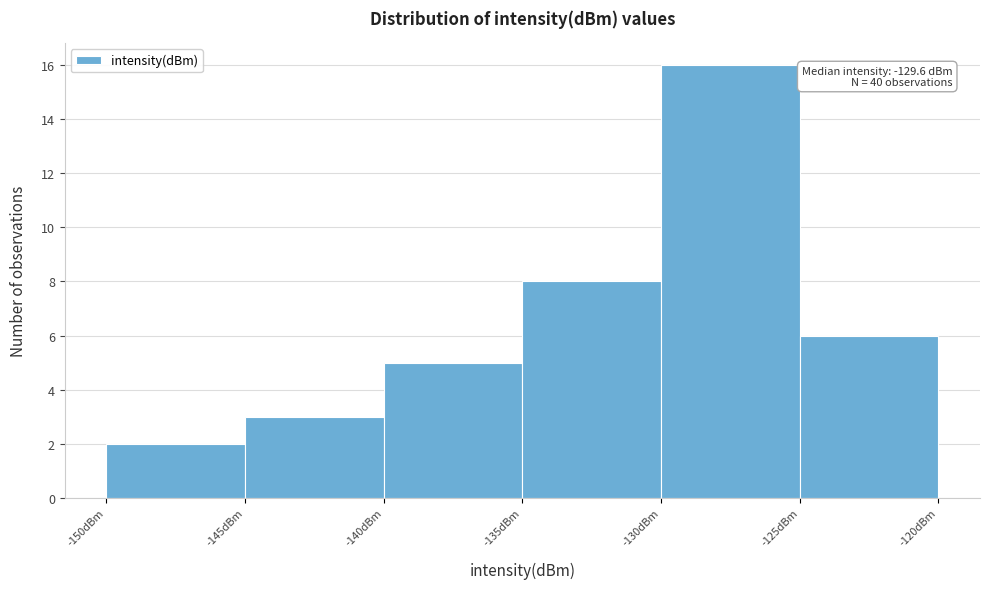

Which range on the x-axis has the tallest bar?

-130 to -125